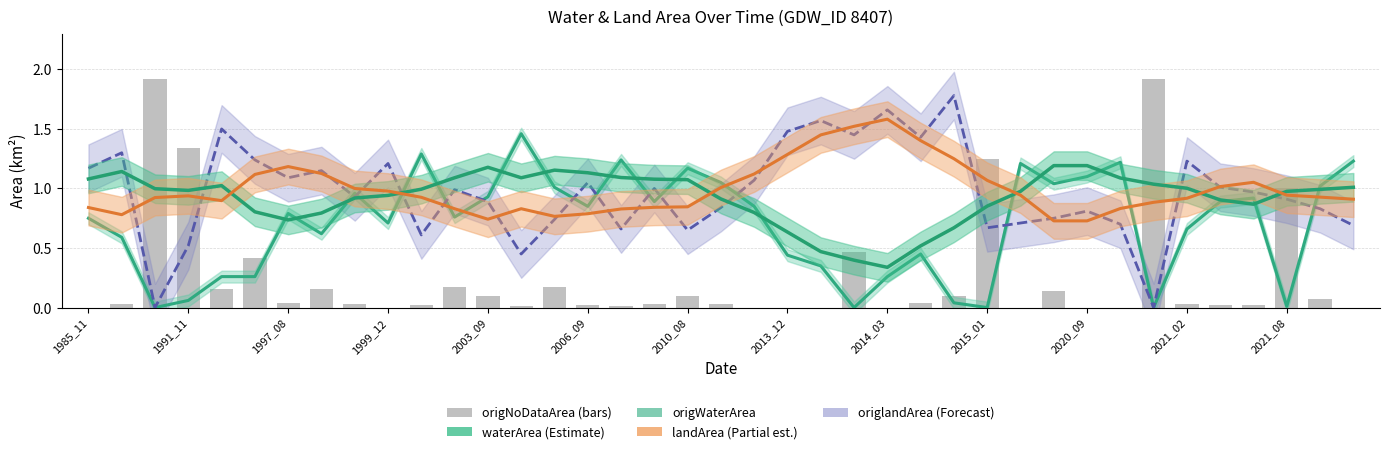

Reading left to right, transcribe all the data shown in this chart.

origWaterArea: 0.8	0.6	0.0	0.1	0.3	0.3	0.8	0.6	1.0	0.7	1.3	0.8	0.9	1.5	1.0	0.8	1.2	0.9	1.2	1.1	0.8	0.4	0.3	0.0	0.3	0.5	0.0	0.0	1.2	1.0	1.1	1.2	0.0	0.7	0.9	0.9	0.0	1.0	1.2
waterArea: 1.1	1.1	1.0	1.0	1.0	0.8	0.7	0.8	0.9	0.9	1.0	1.1	1.2	1.1	1.2	1.1	1.1	1.1	1.1	0.9	0.8	0.6	0.5	0.4	0.3	0.5	0.7	0.9	1.0	1.2	1.2	1.1	1.0	1.0	0.9	0.9	1.0	1.0	1.0
landArea: 0.8	0.8	0.9	0.9	0.9	1.1	1.2	1.1	1.0	1.0	0.9	0.8	0.7	0.8	0.8	0.8	0.8	0.8	0.8	1.0	1.1	1.3	1.5	1.5	1.6	1.4	1.2	1.1	0.9	0.7	0.7	0.8	0.9	0.9	1.0	1.1	0.9	0.9	0.9
origlandArea: 1.2	1.3	0.0	0.5	1.5	1.2	1.1	1.1	0.9	1.2	0.6	1.0	0.9	0.5	0.7	1.1	0.7	1.0	0.7	0.8	1.1	1.5	1.6	1.4	1.7	1.4	1.8	0.7	0.7	0.8	0.8	0.7	0.0	1.2	1.0	1.0	0.9	0.8	0.7
origNoDataArea: 0.0	0.0	1.9	1.3	0.2	0.4	0.0	0.2	0.0	0.0	0.0	0.2	0.1	0.0	0.2	0.0	0.0	0.0	0.1	0.0	0.0	0.0	0.0	0.5	0.0	0.0	0.1	1.2	0.0	0.1	0.0	0.0	1.9	0.0	0.0	0.0	1.0	0.1	0.0